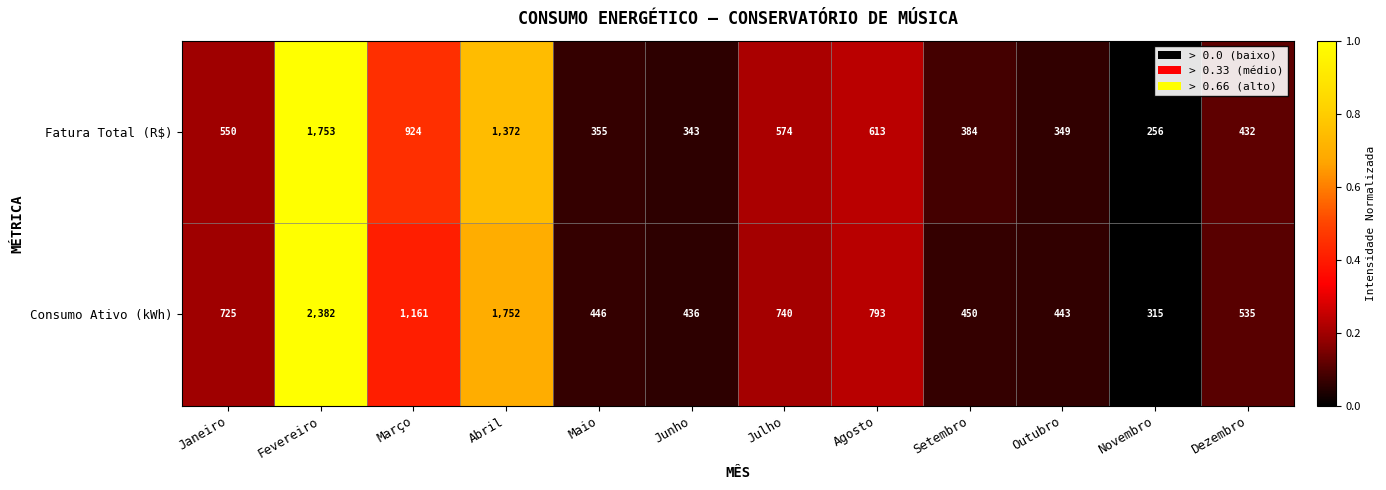

What is the difference between the Consumo Ativo (kWh) values at Outubro and Setembro?

7